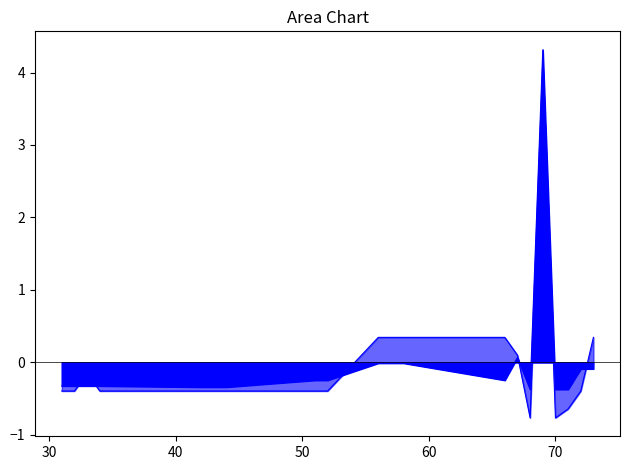

The value of Lance atual at 69 is 4.3. True or false?

True